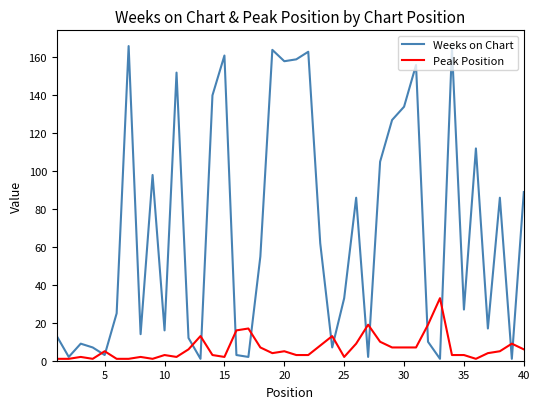

What is the highest value of the Weeks on Chart series?

166